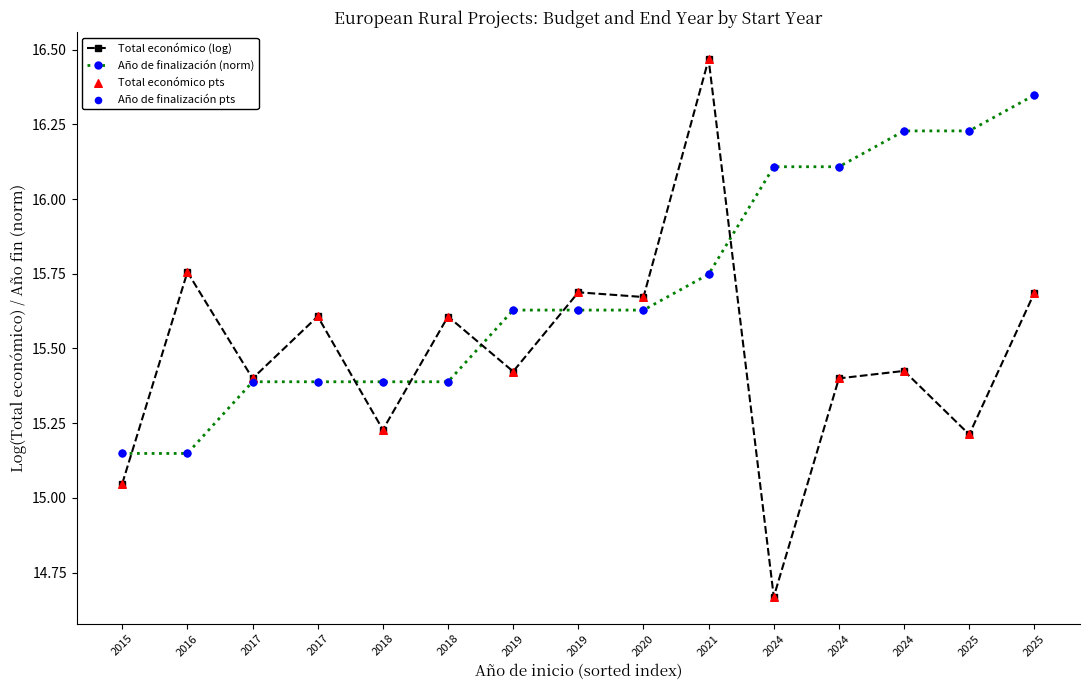

Is this an area chart (filled region under the line)?

No